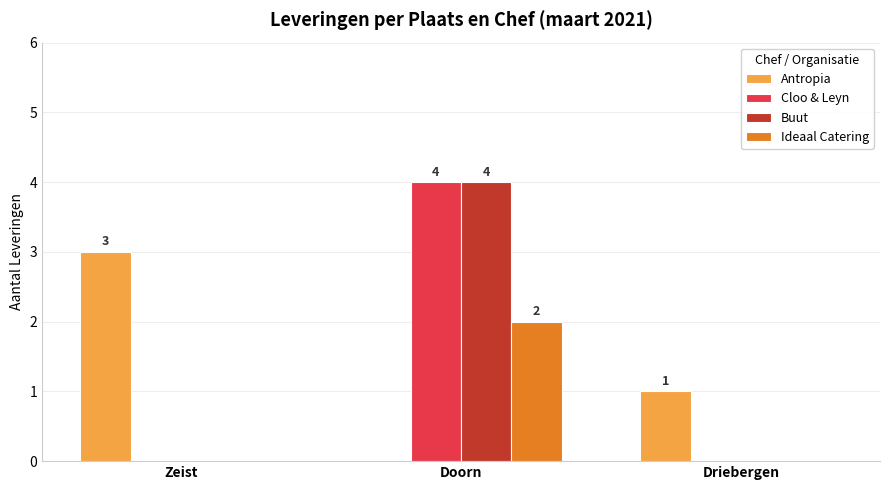

What is the total value across all series at Doorn?

10